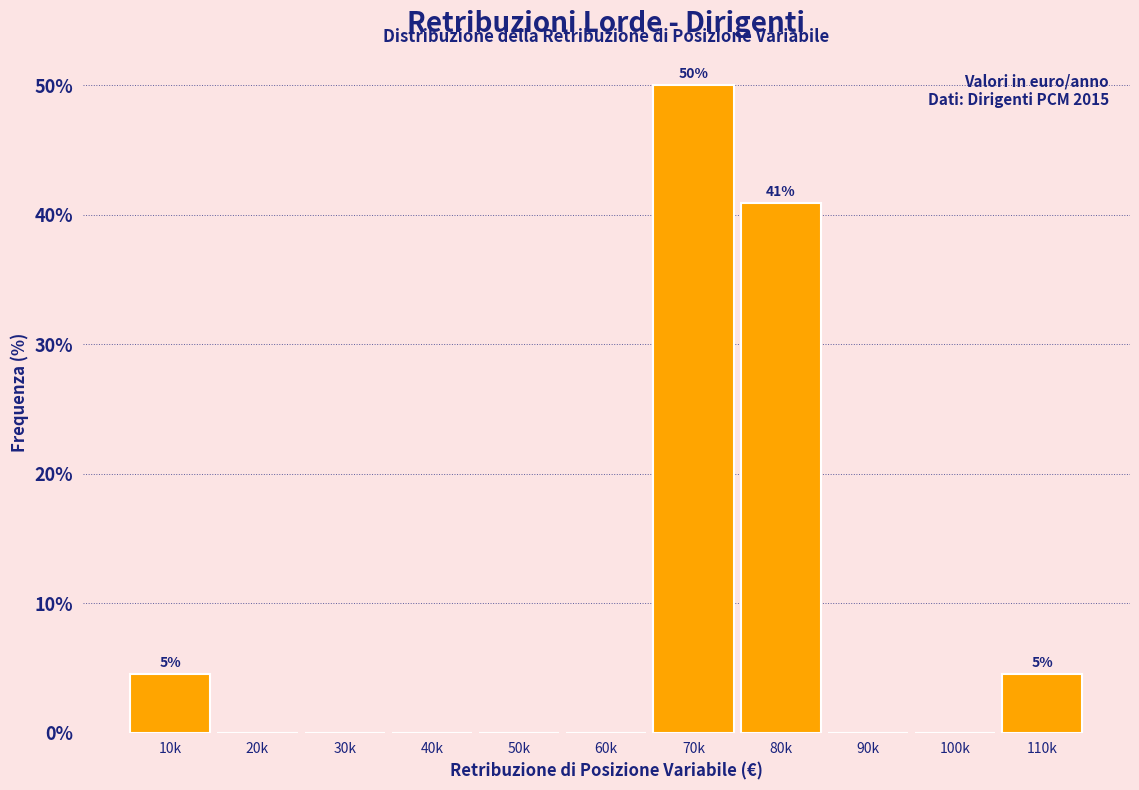

Reading left to right, what are all the values shown in this chart?

10k=4.5	20k=0.0	30k=0.0	40k=0.0	50k=0.0	60k=0.0	70k=50.0	80k=40.9	90k=0.0	100k=0.0	110k=4.5